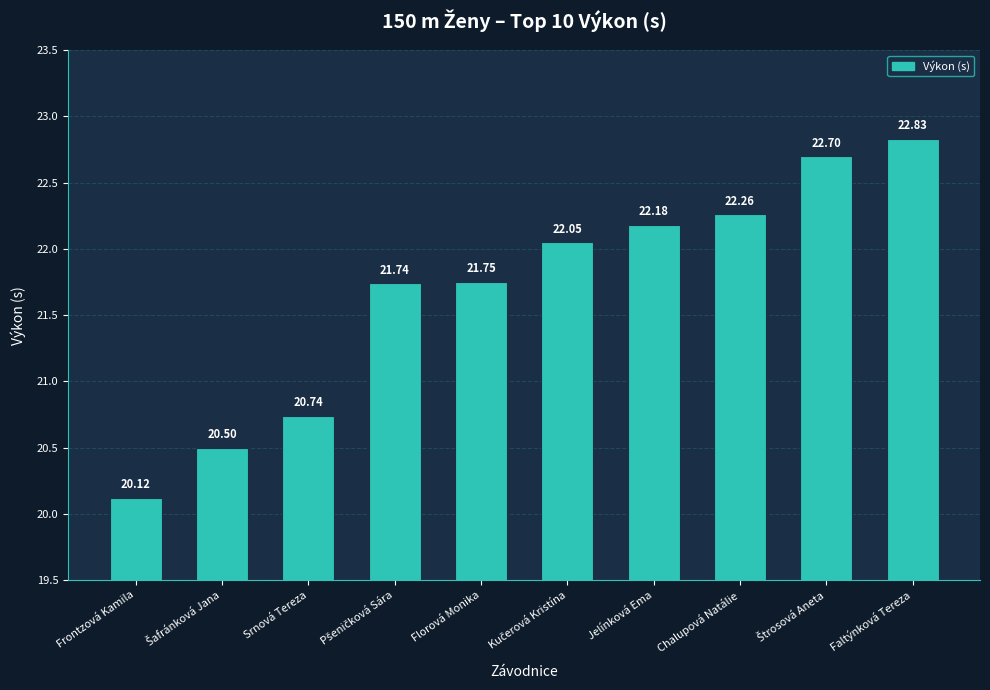

What is the label of the 5th bar from the left?

Florová Monika